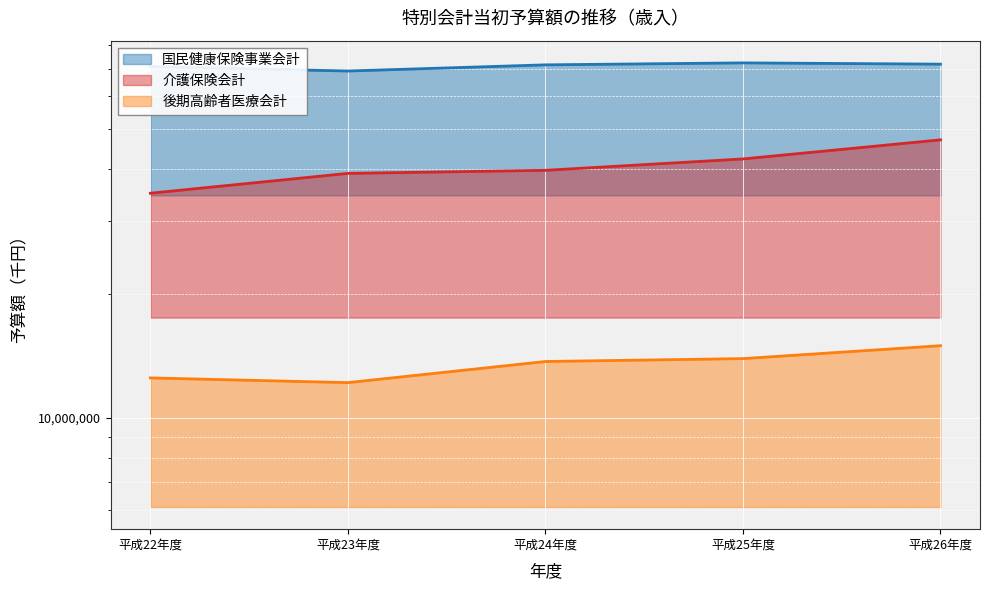

What are all the series names shown in the legend?

国民健康保険事業会計, 介護保険会計, 後期高齢者医療会計